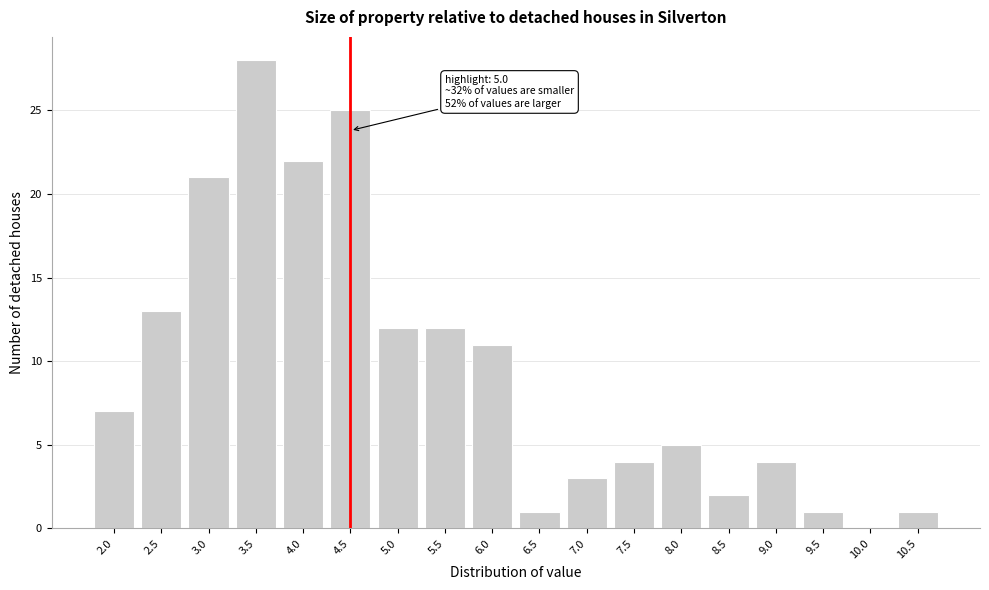

Reading right to left, what are all the values shown in this chart?

10.5=1	10.0=0	9.5=1	9.0=4	8.5=2	8.0=5	7.5=4	7.0=3	6.5=1	6.0=11	5.5=12	5.0=12	4.5=25	4.0=22	3.5=28	3.0=21	2.5=13	2.0=7